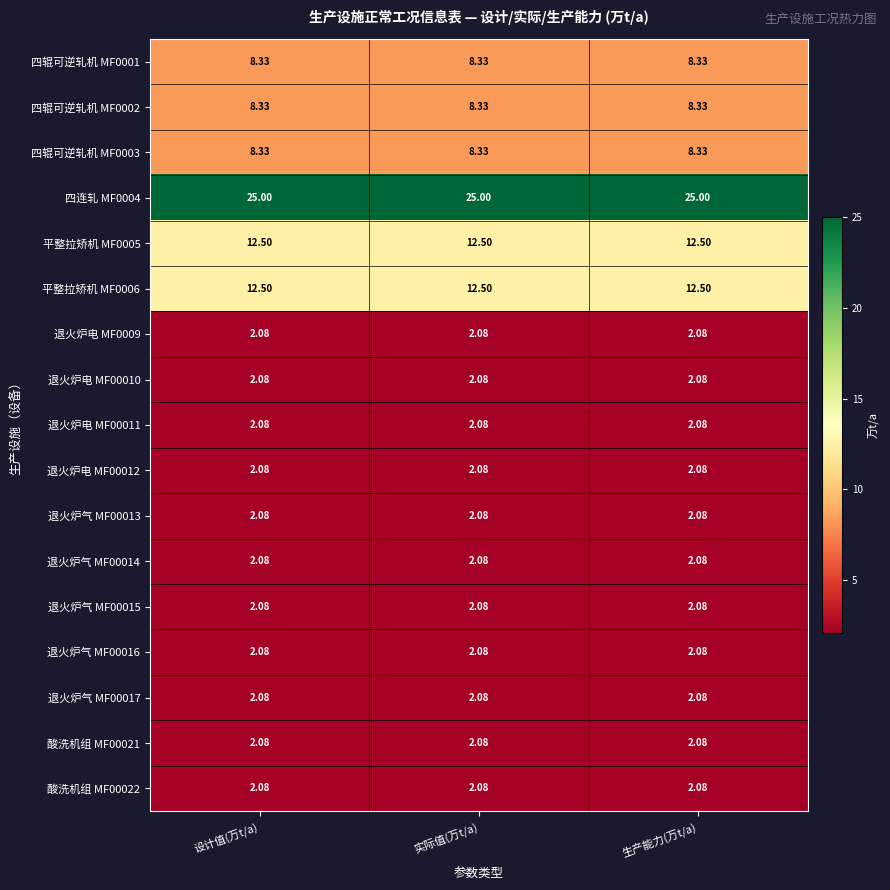

Is the value of 平整拉矫机 MF0006 at 生产能力(万t/a) greater than the value of 四辊可逆轧机 MF0002 at 设计值(万t/a)?

Yes